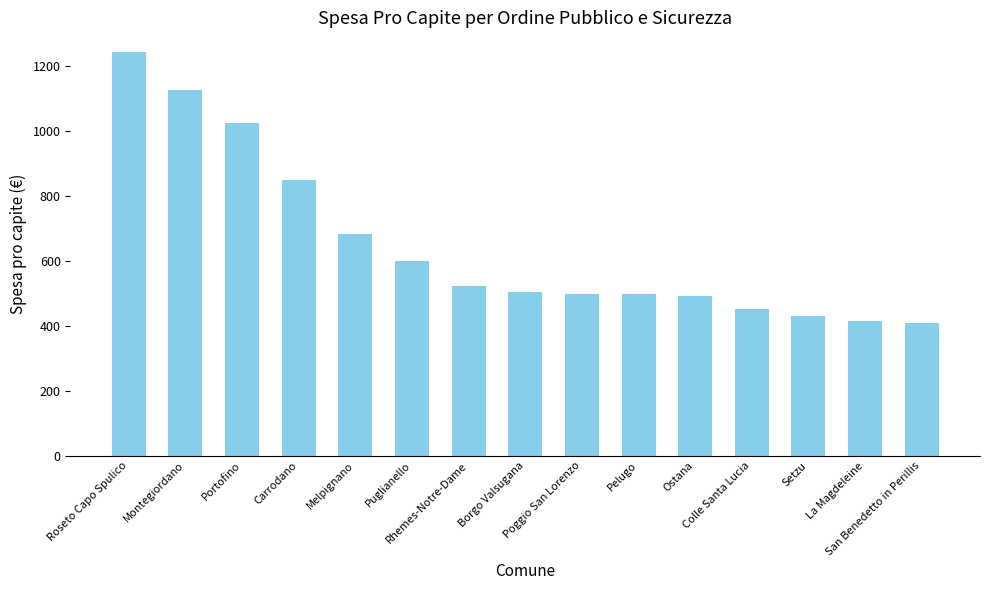

Approximately how many times larger is the value at Melpignano compared to Colle Santa Lucia?

1.5